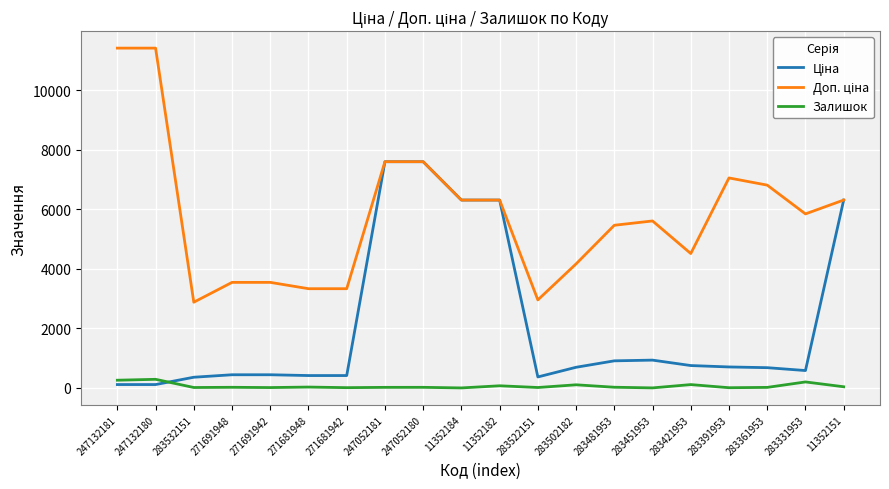

What is the greatest value displayed?

11410.0